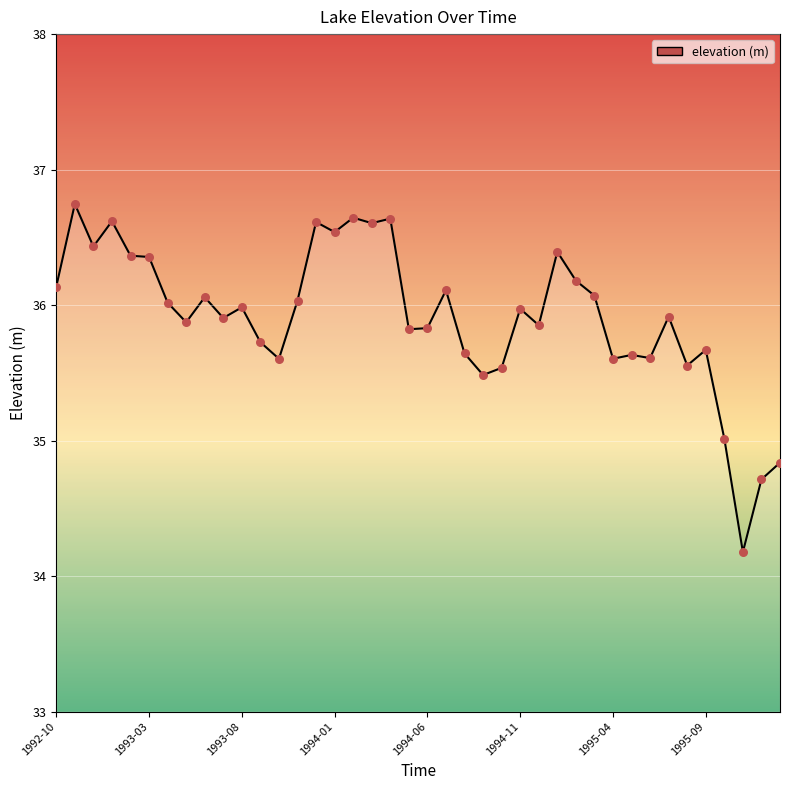

What is the maximum value shown in the chart?

36.7